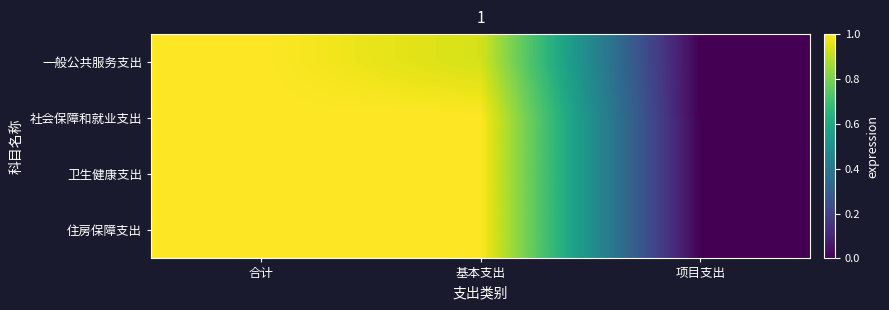

List the series in order of their peak value, lowest first.

一般公共服务支出, 社会保障和就业支出, 卫生健康支出, 住房保障支出